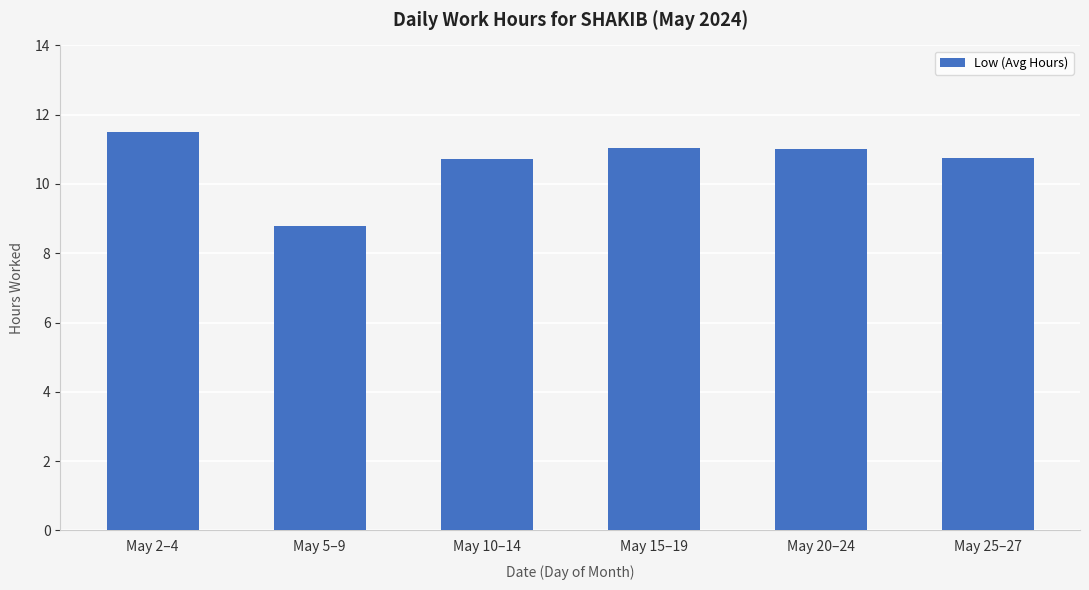

Read the value at May 15–19.

11.1